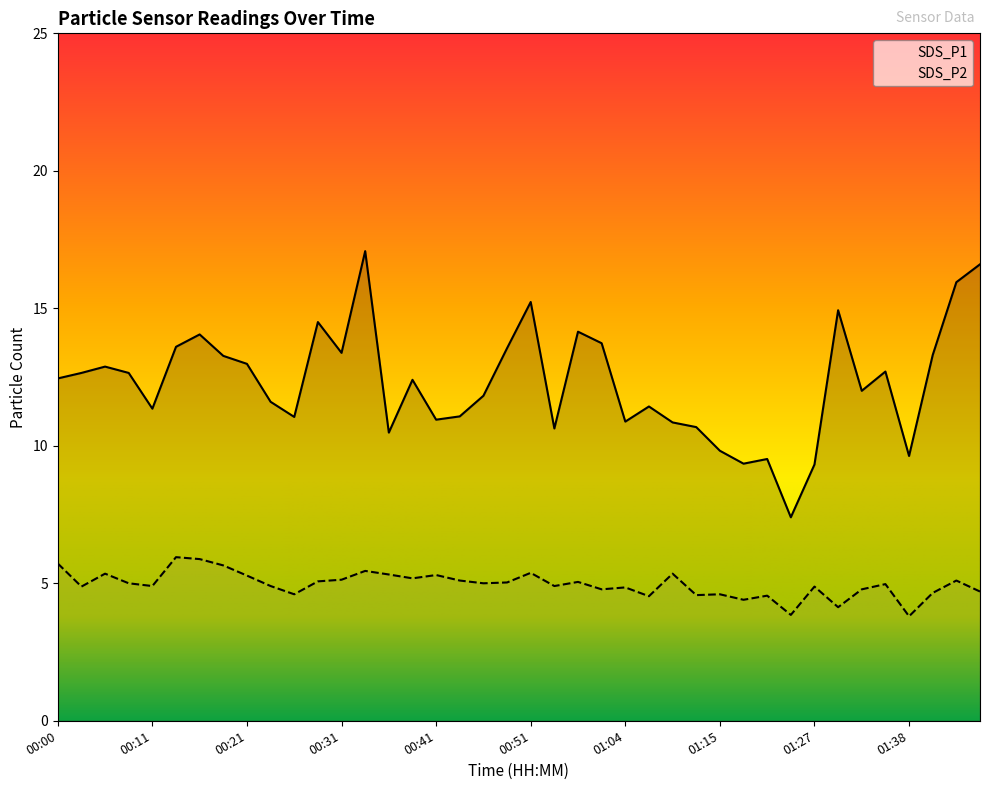

List the series in order of their overall mean, highest first.

SDS_P1, SDS_P2